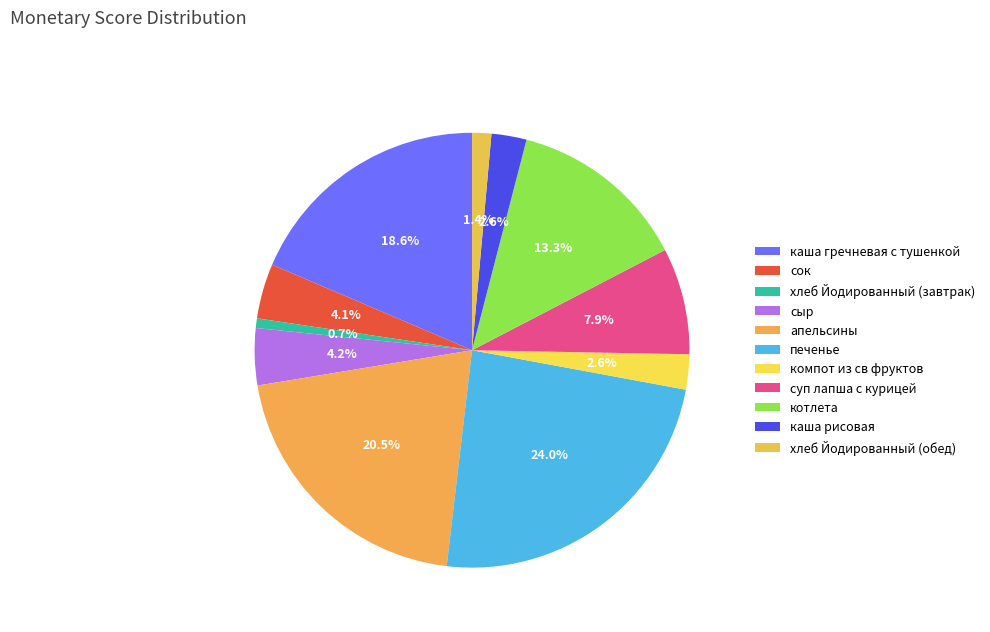

Approximately how many times larger is the value at компот из св фруктов compared to хлеб Йодированный (обед)?

1.8